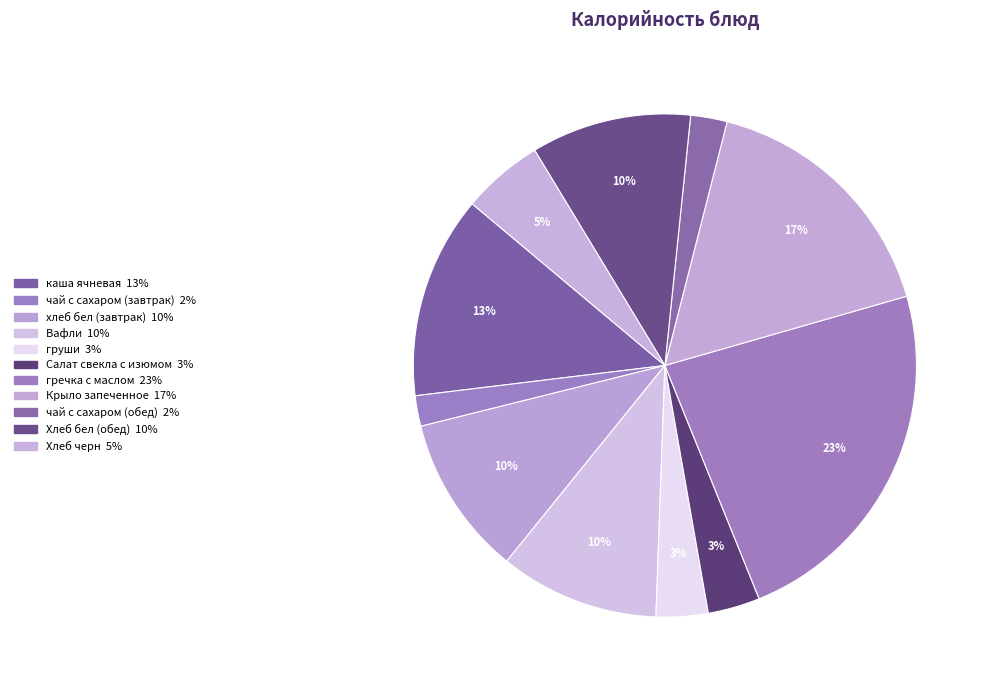

How many segments does this pie chart have?

11